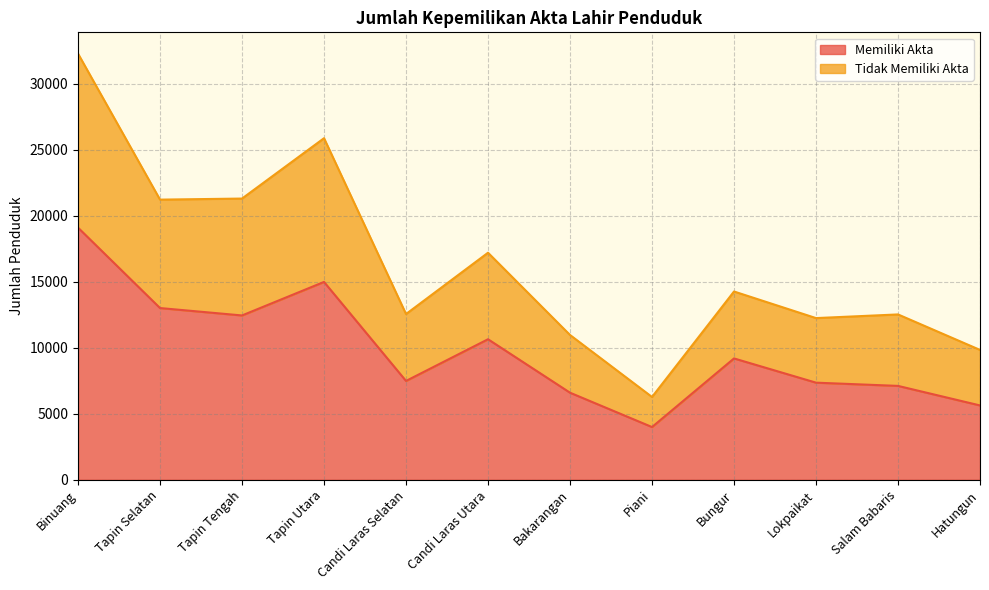

Which category has the highest value in the Memiliki Akta series?

Binuang